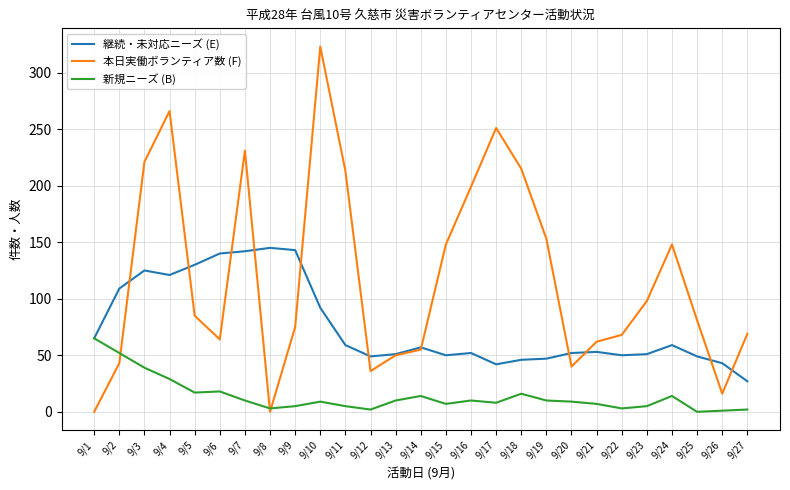

What is the spread (max minus min) of values at 9/21?

55